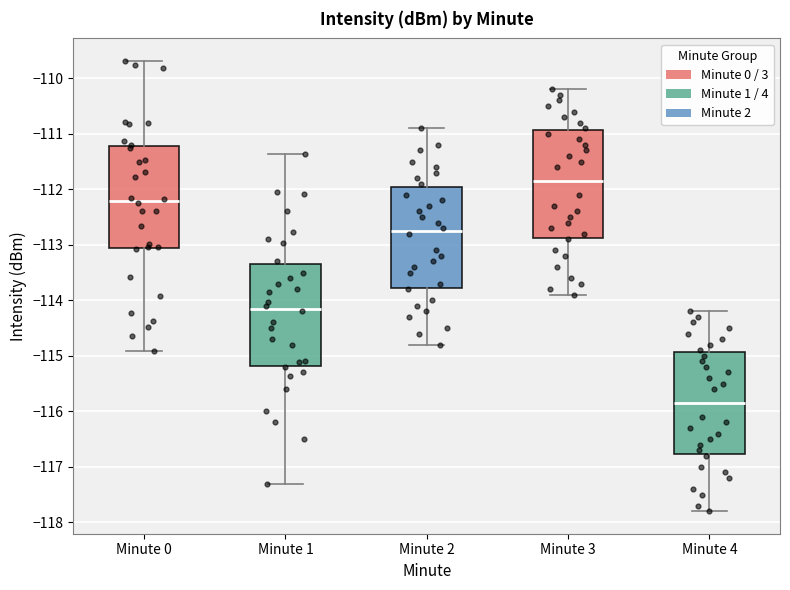

Reading left to right, transcribe this box plot: for each box, give where its median line is, the range the box spans, and where its two whiskers end, as read against the y-axis. The values are not printed on the chart, so give them approximately, as read against the axis.

Minute 0: median -112.2, box -113.1 to -111.2, whiskers -114.9 to -109.7
Minute 1: median -114.1, box -115.2 to -113.3, whiskers -117.3 to -111.4
Minute 2: median -112.7, box -113.8 to -111.9, whiskers -114.8 to -110.9
Minute 3: median -111.8, box -112.9 to -110.9, whiskers -113.9 to -110.2
Minute 4: median -115.8, box -116.8 to -114.9, whiskers -117.8 to -114.2